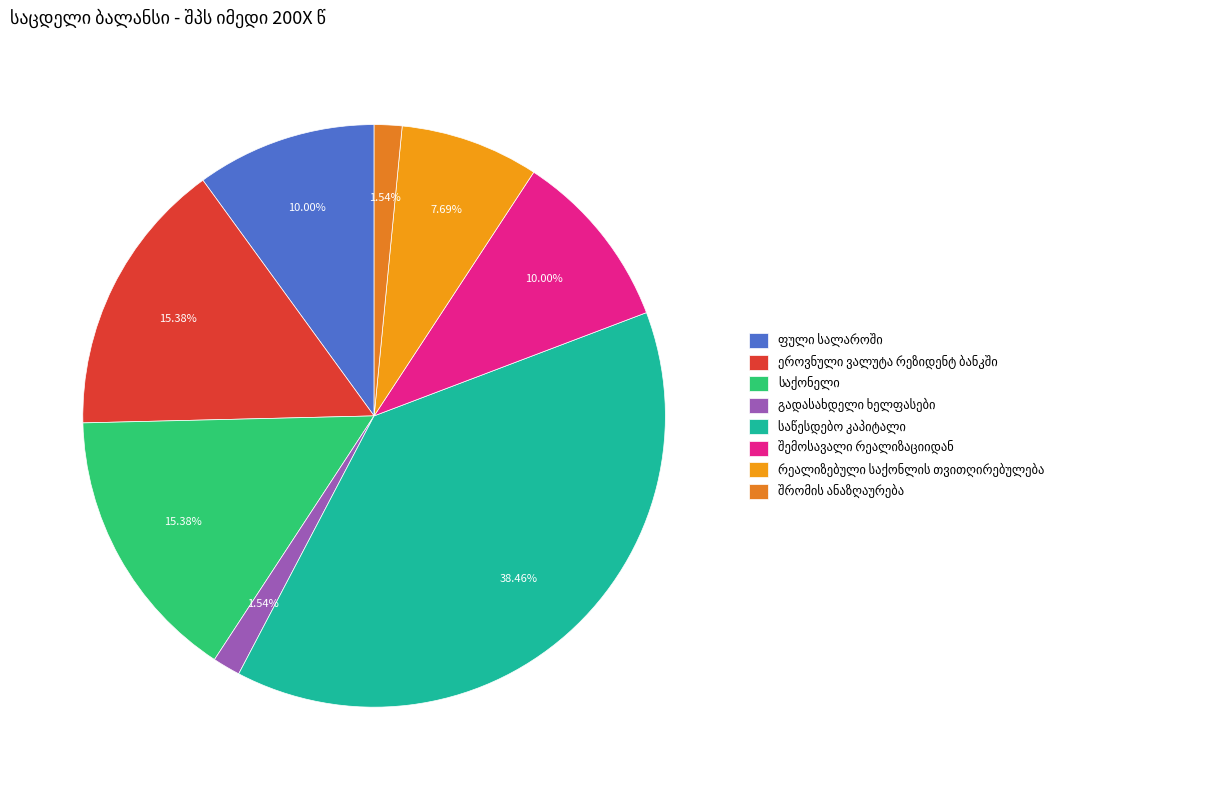

To the nearest percent, what is the difference between the largest and smallest slice percentages?

37%